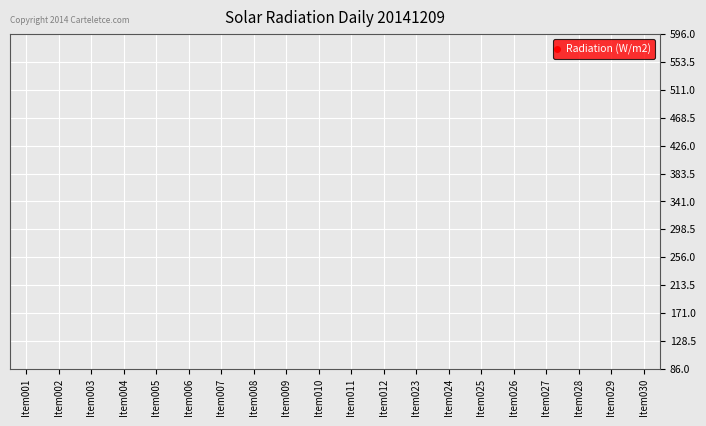

The value at Item030 is 16. True or false?

False